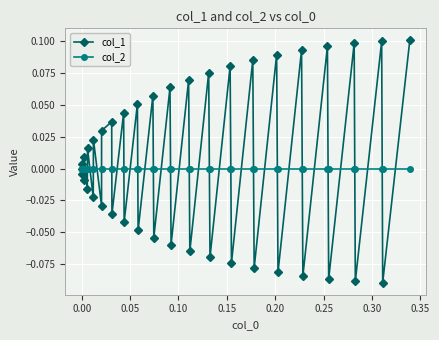

Rank the series by their average value, from highest to lowest.

col_1, col_2